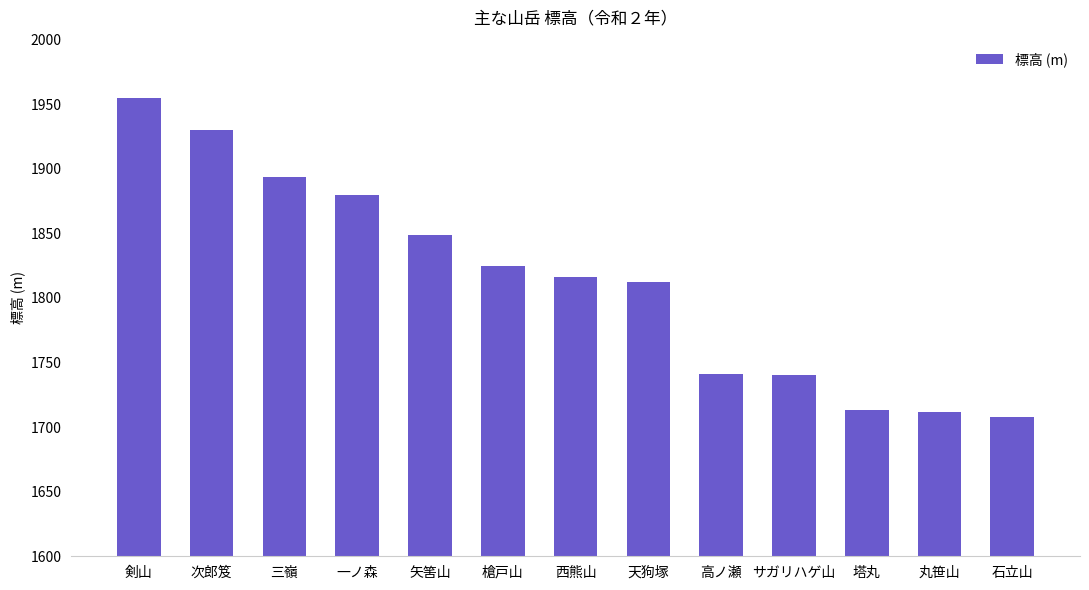

Approximately how many times larger is the value at 三嶺 compared to 高ノ瀬?

1.1